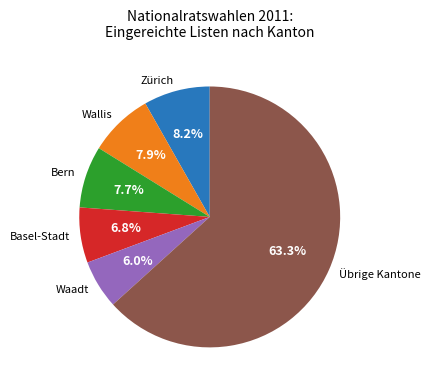

Approximately how many times larger is the value at Waadt compared to Bern?

0.8